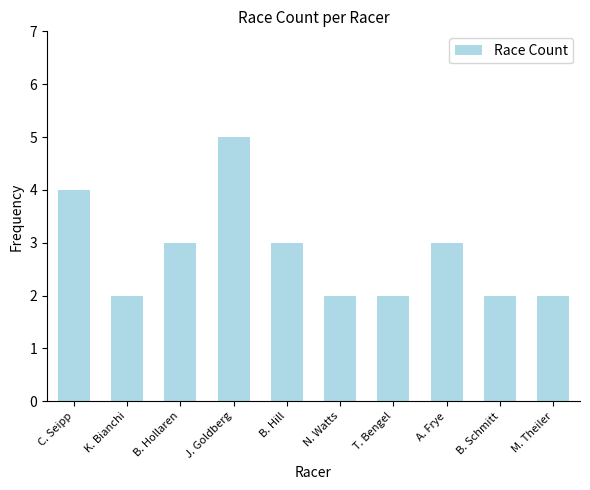

The chart shows a value of 3 at B. Hill. True or false?

True